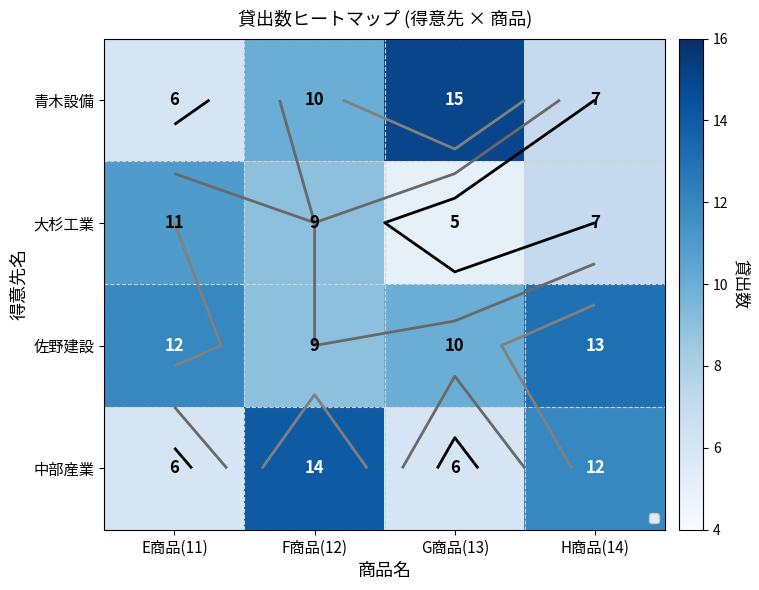

Where does the 中部産業 series first go above 12?

F商品(12)